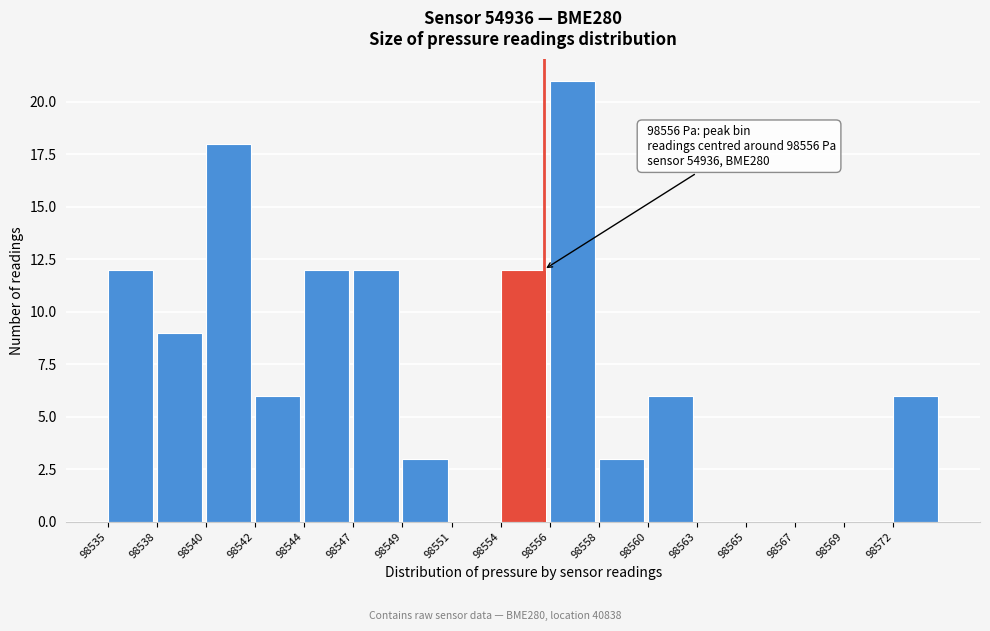

Reading left to right, extract all data points from this chart.

98535=12	98538=9	98540=18	98542=6	98544=12	98547=12	98549=3	98551=0	98554=12	98556=21	98558=3	98560=6	98563=0	98565=0	98567=0	98569=0	98572=6